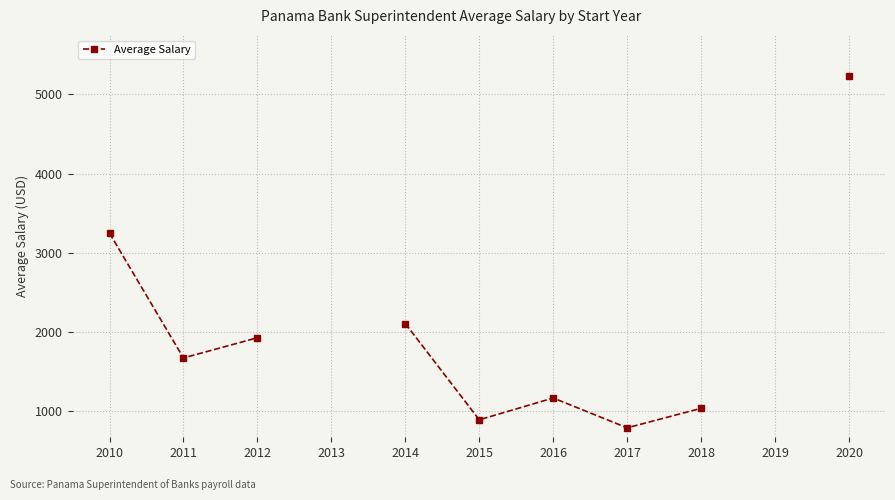

At which category does the chart reach its peak across all series?

2020